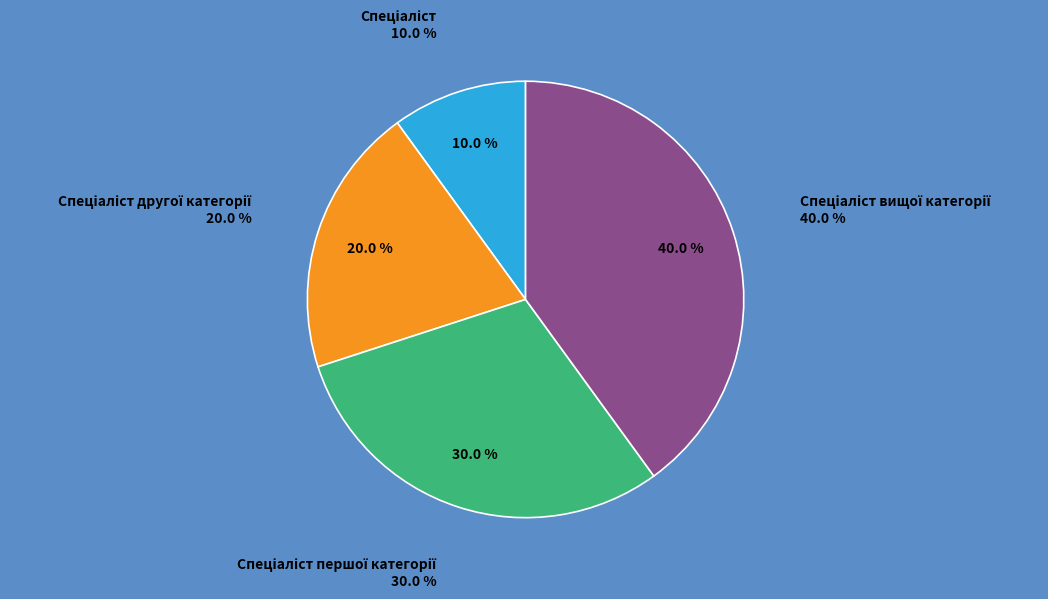

Rank the categories by value from highest to lowest.

Спеціаліст вищої категорії, Спеціаліст першої категорії, Спеціаліст другої категорії, Спеціаліст